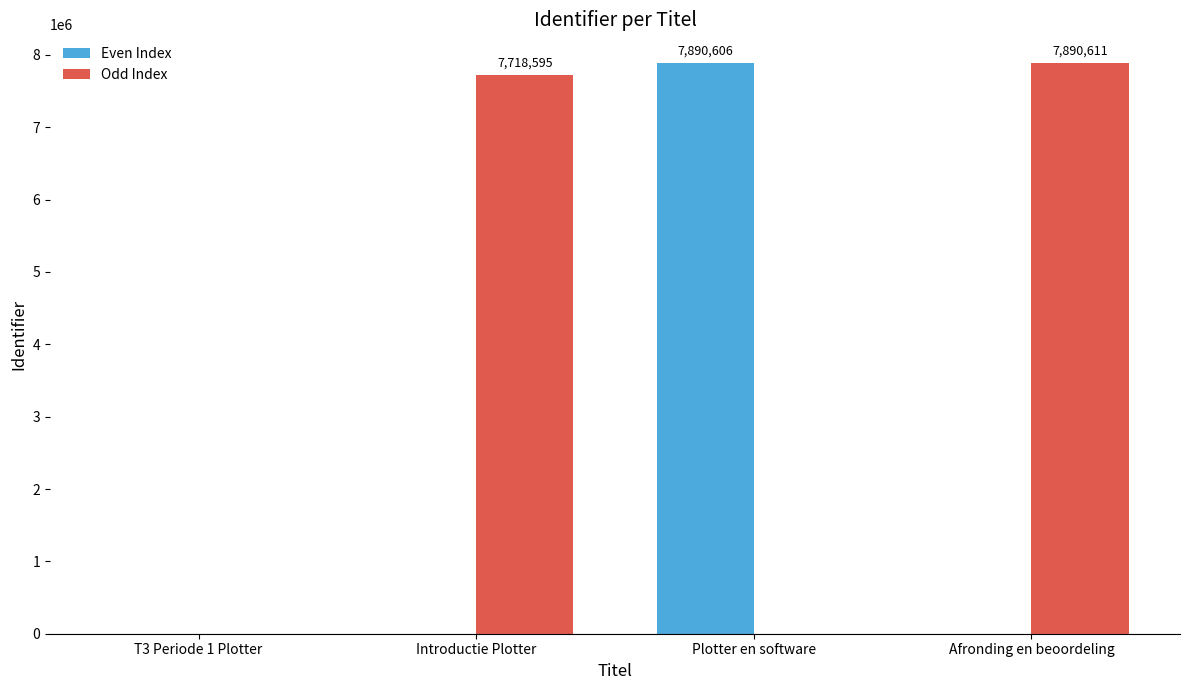

At which label does Odd Index reach its peak?

Afronding en beoordeling